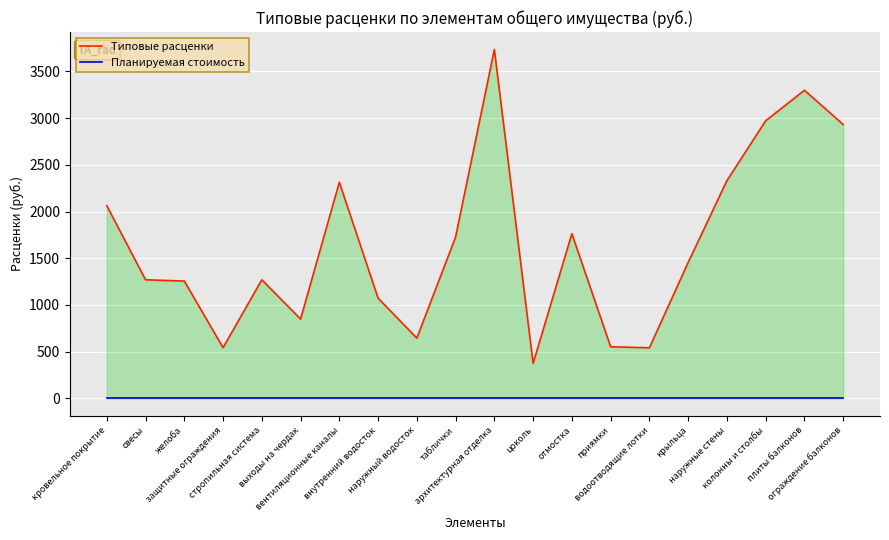

True or false: Планируемая стоимость has more than 0 interior local peaks.

False